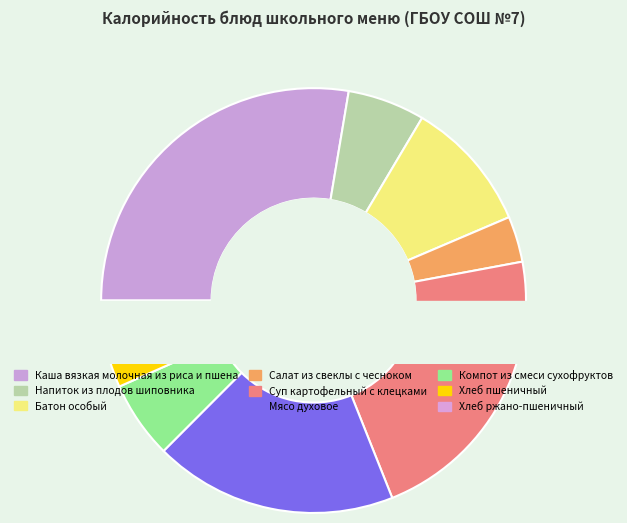

How many slices are in this pie chart?

9